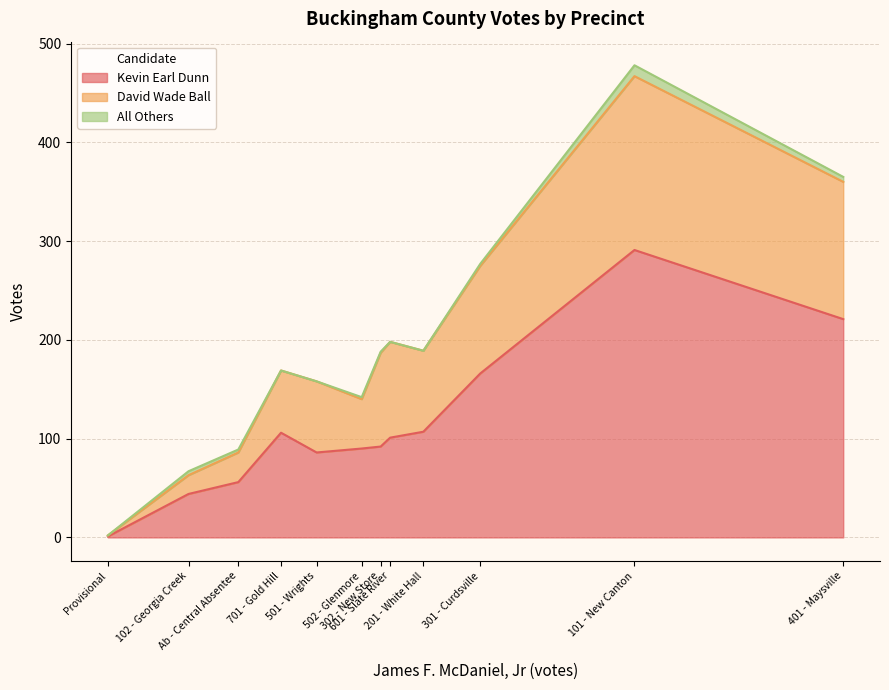

List the series in order of their peak value, lowest first.

All Others, David Wade Ball, Kevin Earl Dunn